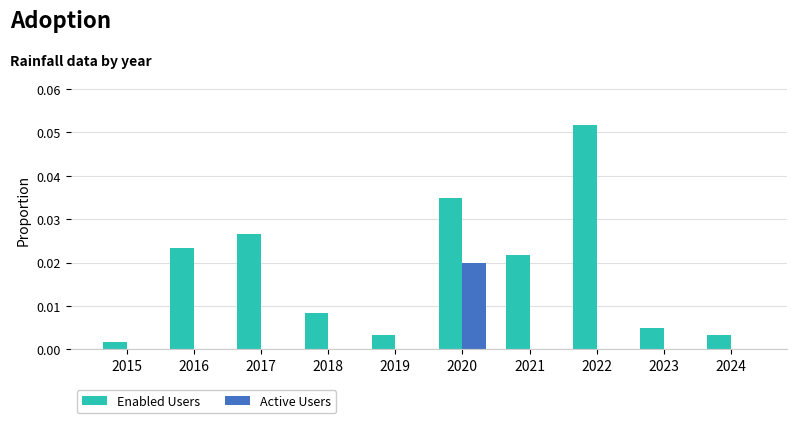

What is the sum of all Enabled Users values?

0.2